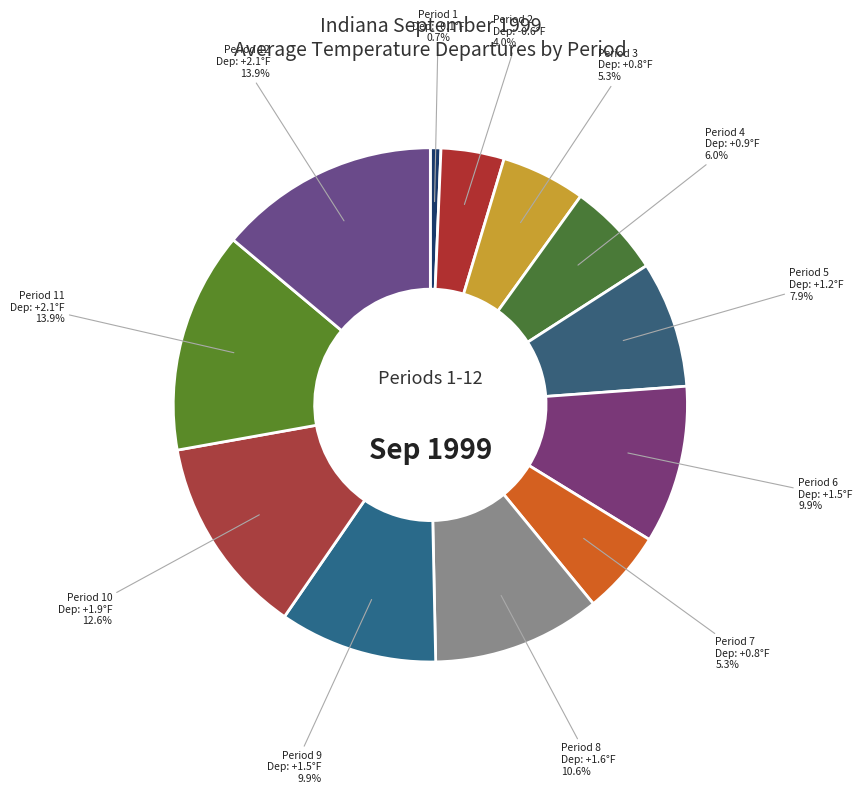

Count the number of slices in the pie.

12